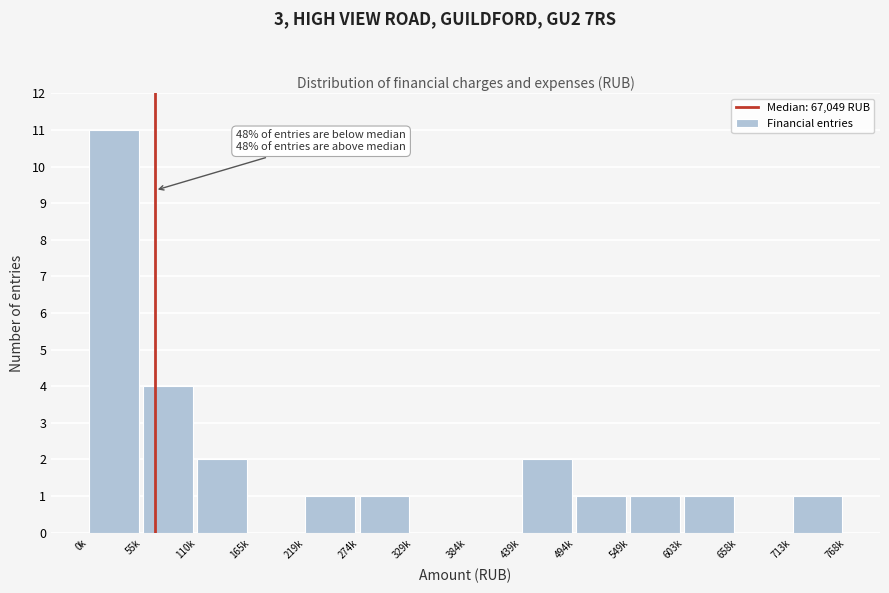

Reading right to left, transcribe all the data shown in this chart.

713k=1	658k=0	603k=1	549k=1	494k=1	439k=2	384k=0	329k=0	274k=1	219k=1	165k=0	110k=2	55k=4	0k=11